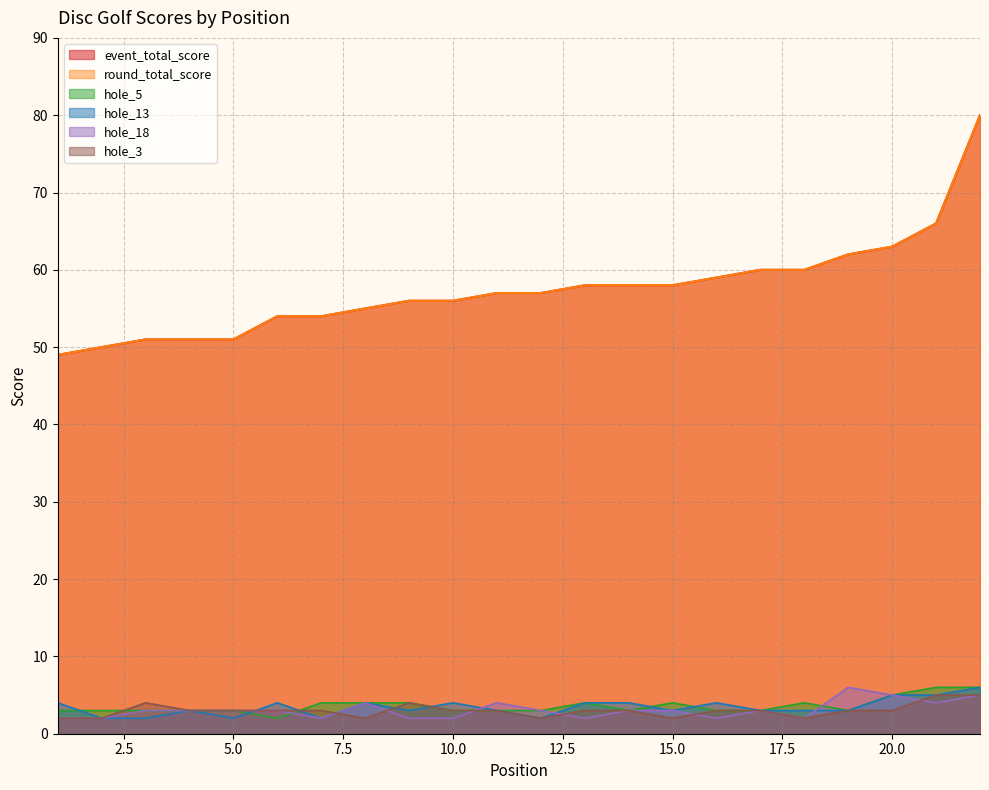

What are all the series names shown in the legend?

event_total_score, round_total_score, hole_5, hole_13, hole_18, hole_3